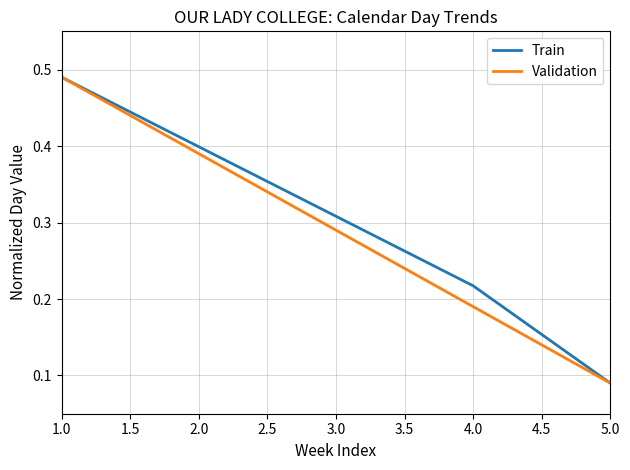

Is it true that Validation equals 0.9 at 1.0?

False